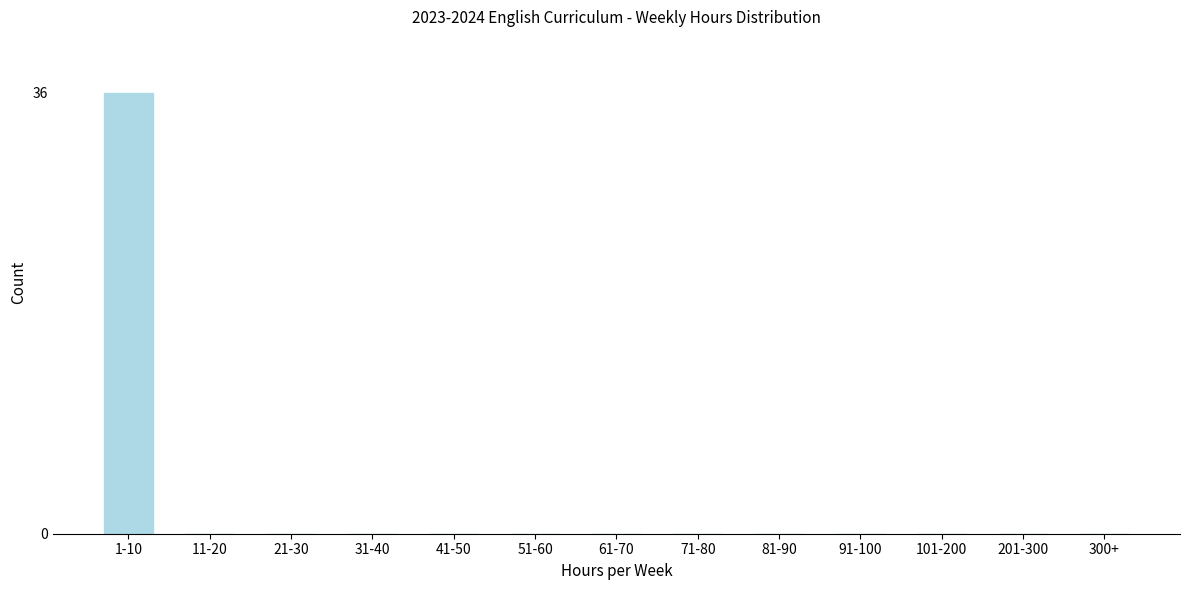

Reading left to right, what are all the values shown in this chart?

1-10=36	11-20=0	21-30=0	31-40=0	41-50=0	51-60=0	61-70=0	71-80=0	81-90=0	91-100=0	101-200=0	201-300=0	300+=0